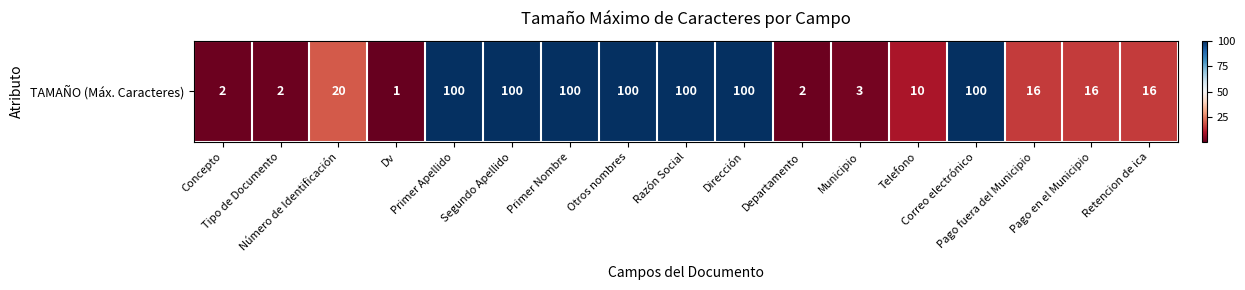

List the labels in order of value, largest first.

Primer Apellido, Segundo Apellido, Primer Nombre, Otros nombres, Razón Social, Dirección, Correo electrónico, Número de Identificación, Pago fuera del Municipio, Pago en el Municipio, Retencion de ica, Telefono, Municipio, Concepto, Tipo de Documento, Departamento, Dv